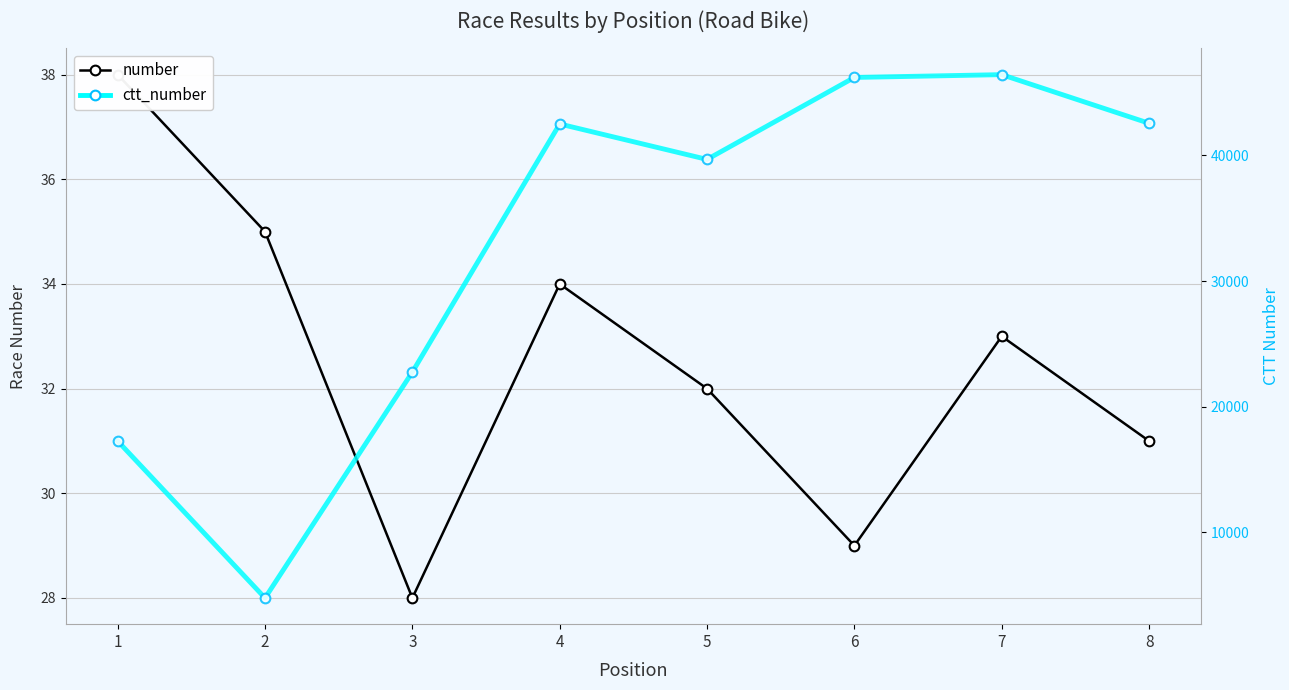

Between 3 and 7, which series saw the biggest shift?

ctt_number